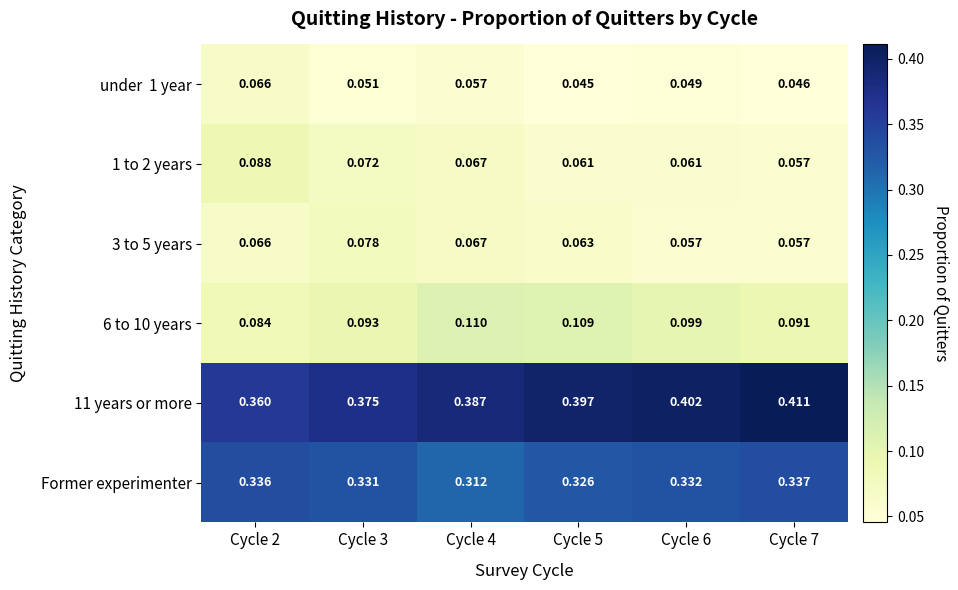

Between Cycle 4 and Cycle 6, which series saw the biggest shift?

Former experimenter